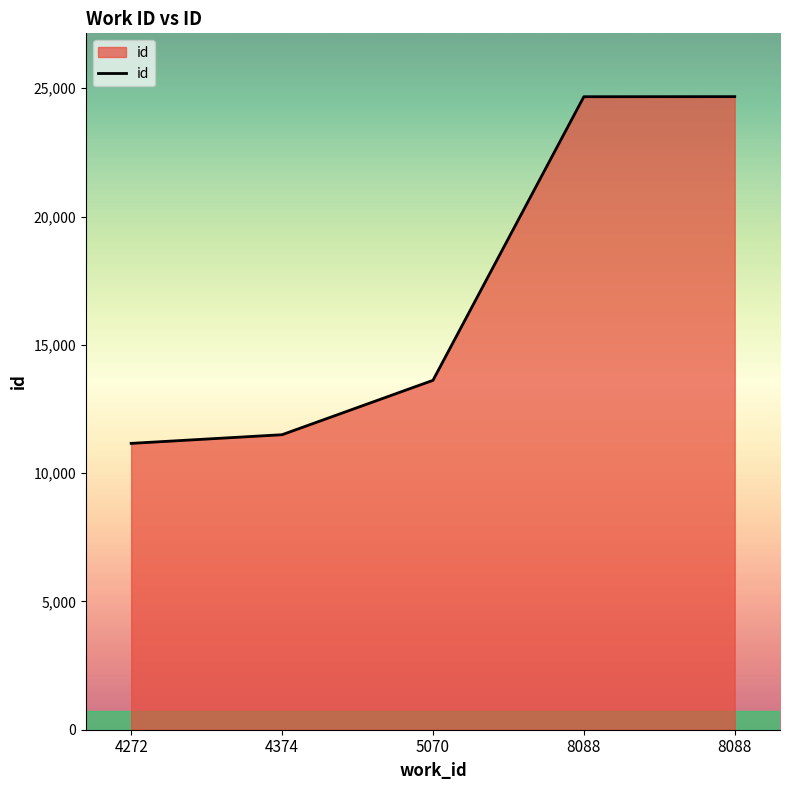

Does the chart have visible grid lines?

No